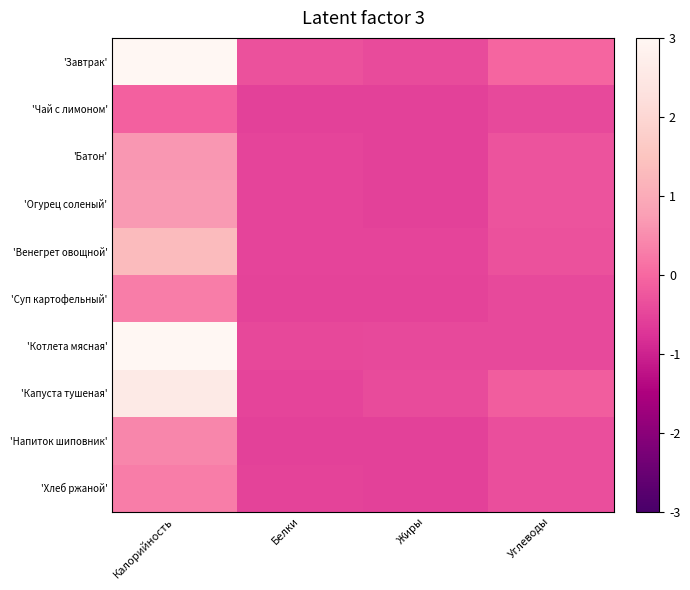

How many categories are shown in the chart?

4